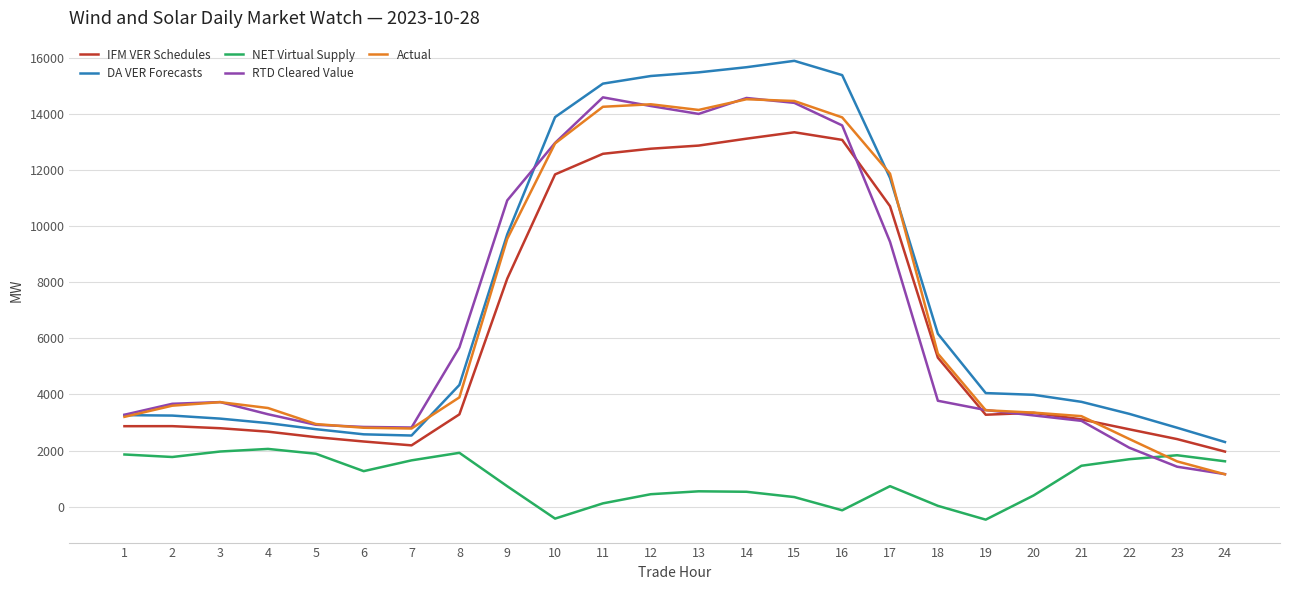

What is the greatest value displayed?

15896.2